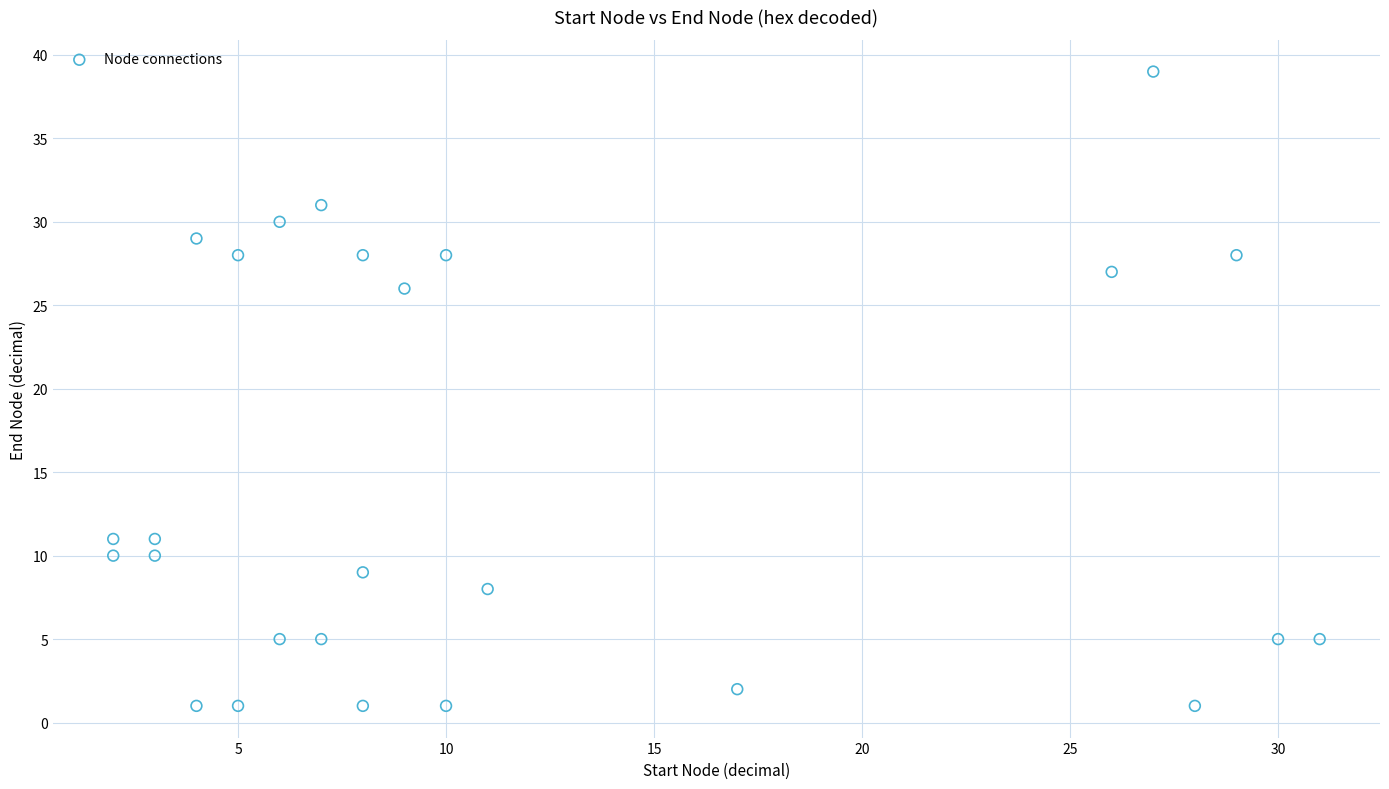

What Y value in the scatter plot is closest to 20?

26